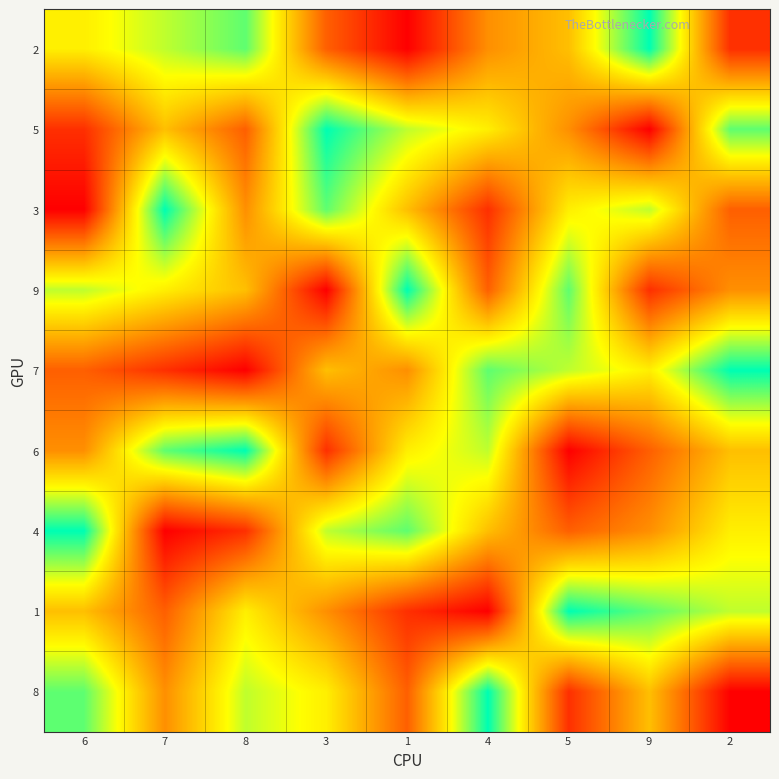

What is the difference between the highest and lowest values at 9?

8